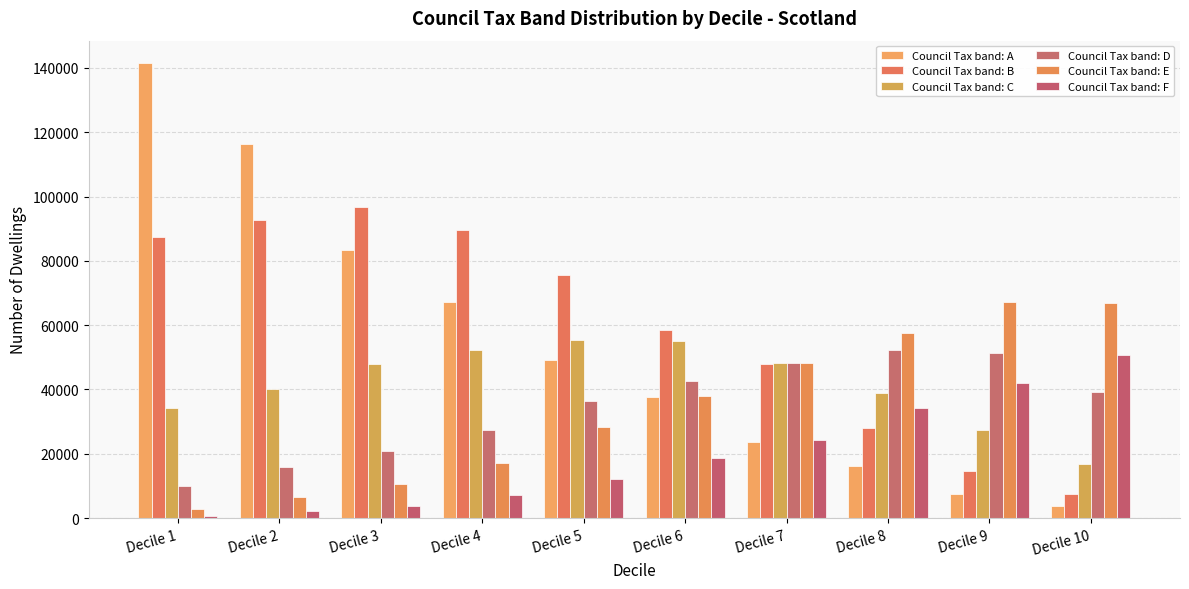

What is the value of the Council Tax band: B bar at the 10th from the left?

7361